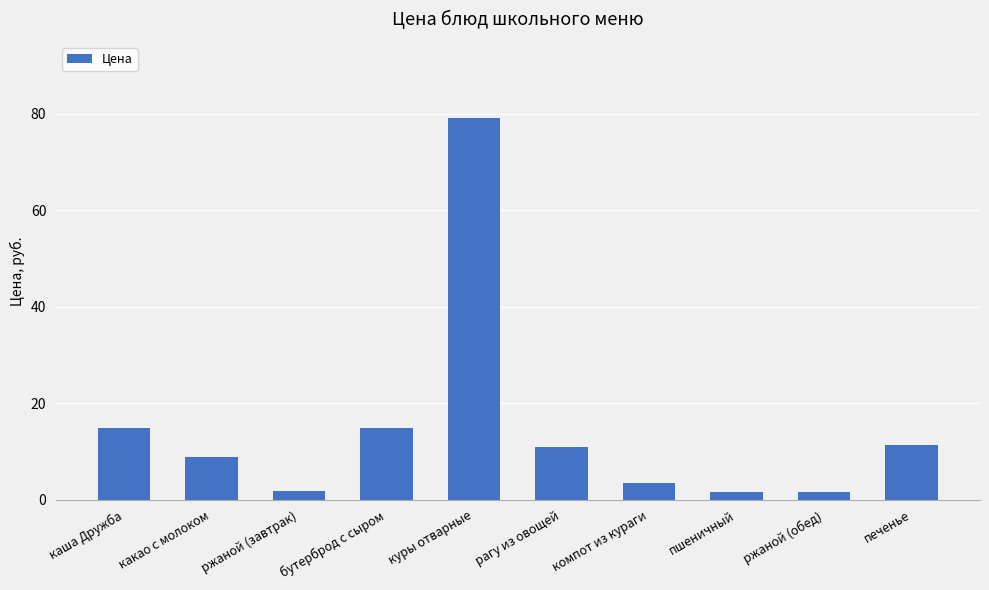

The chart shows a value of 14.8 at каша Дружба. True or false?

True